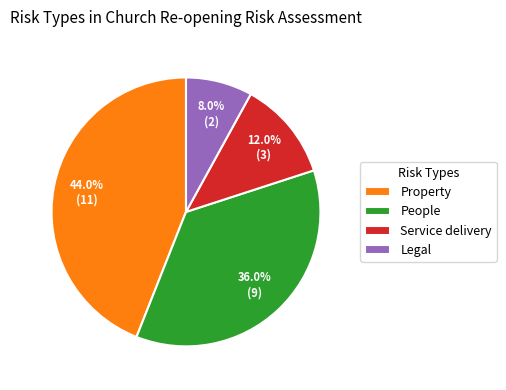

Is the sum of Legal and Service delivery greater than half?

No